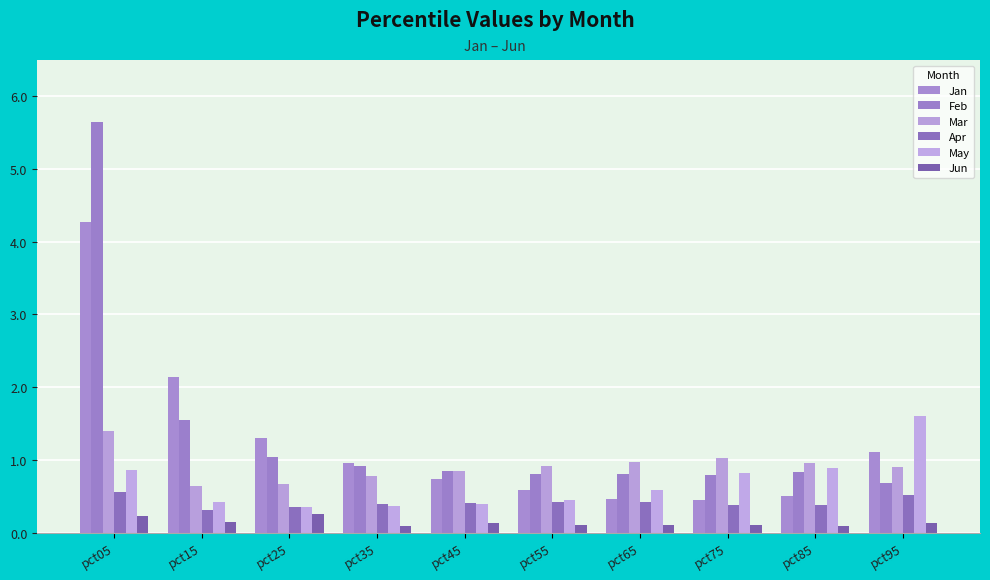

What is the spread (max minus min) of values at pct45?

0.7